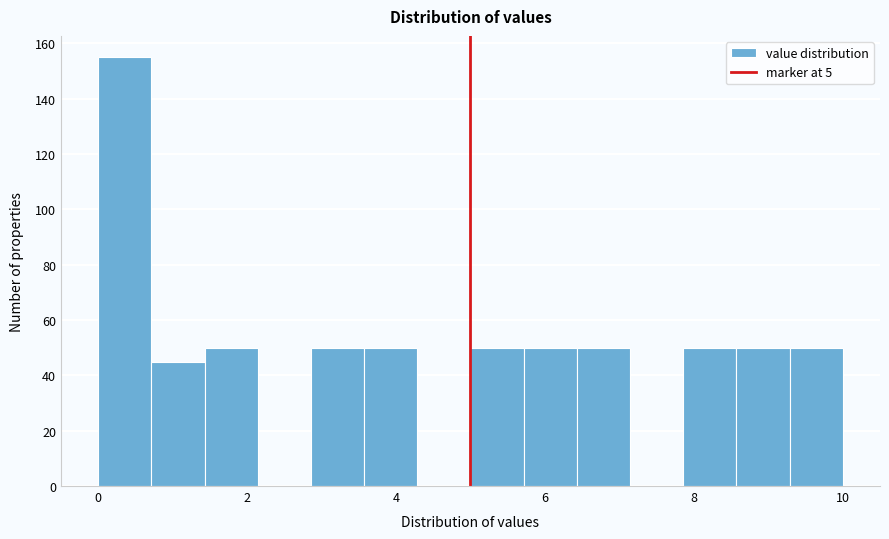

Around what value on the x-axis is the tallest bar? Give the approximate position of its centre, as read against the axis.

0.4